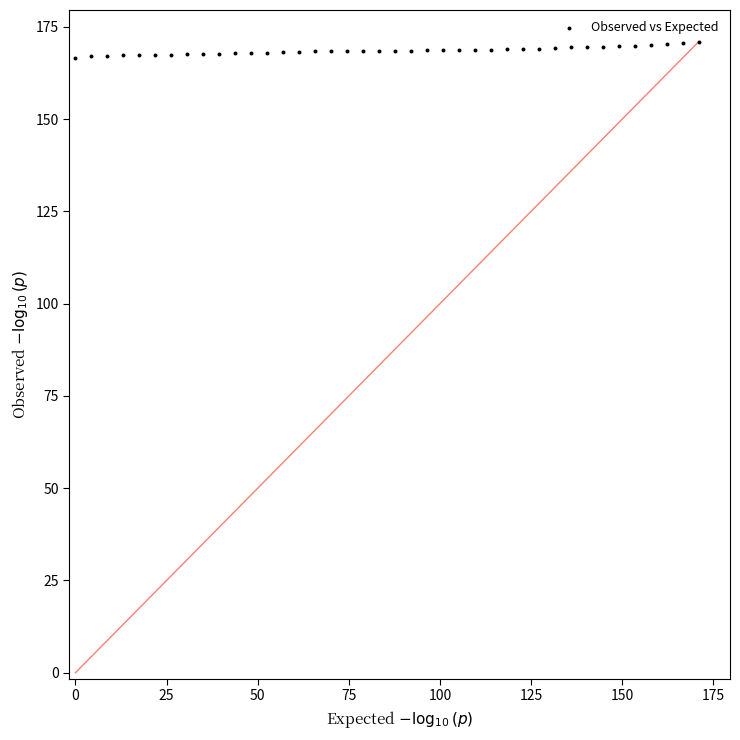

What is the range of Y values (max minus min)?

4.6